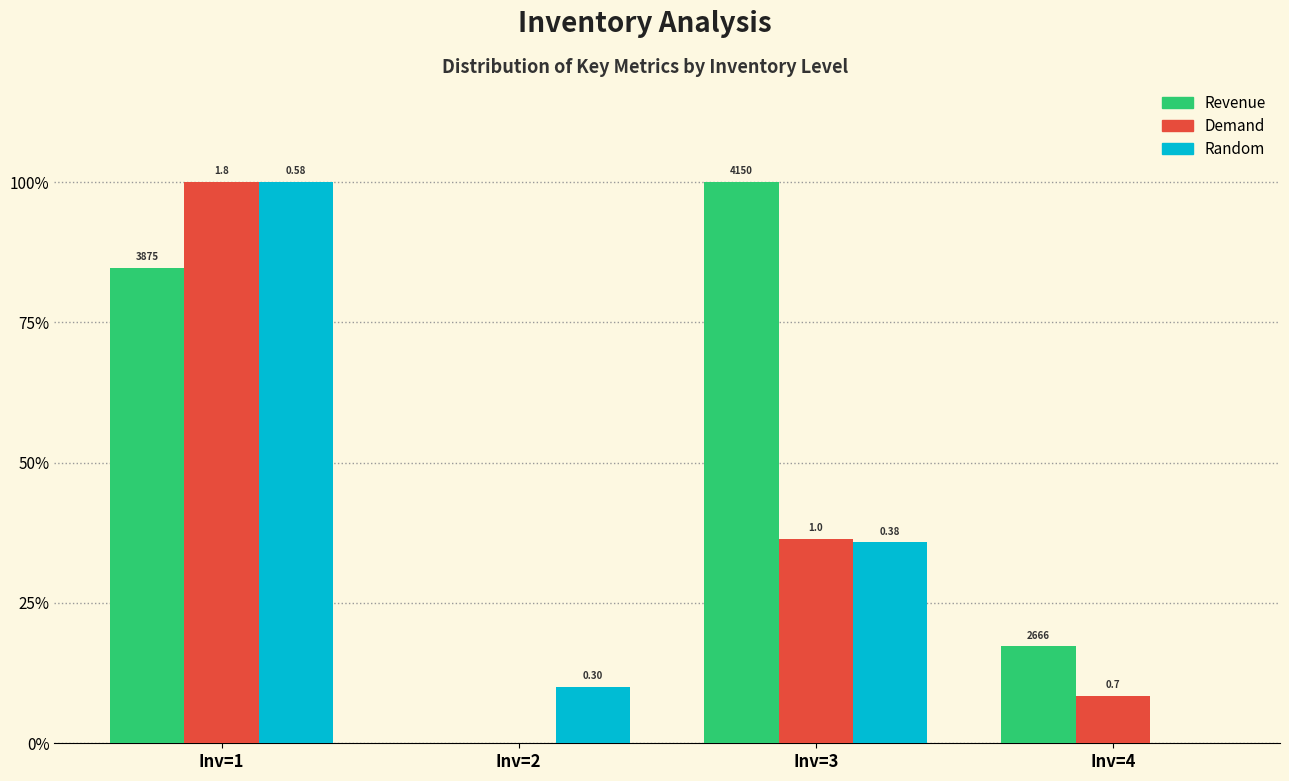

At which label is Random closest to 0?

Inv=4